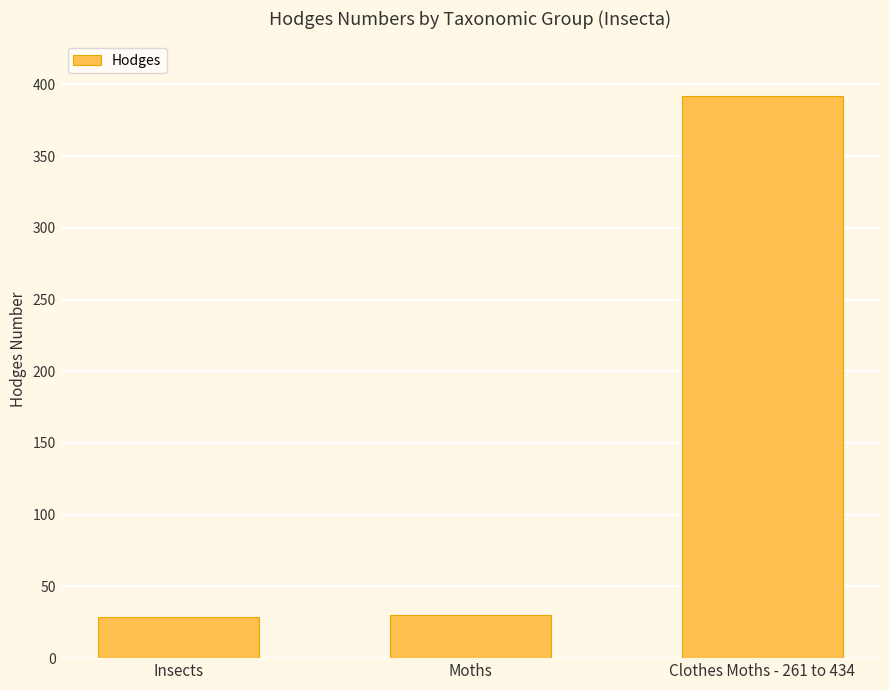

Between Insects and Clothes Moths - 261 to 434, which is larger?

Clothes Moths - 261 to 434